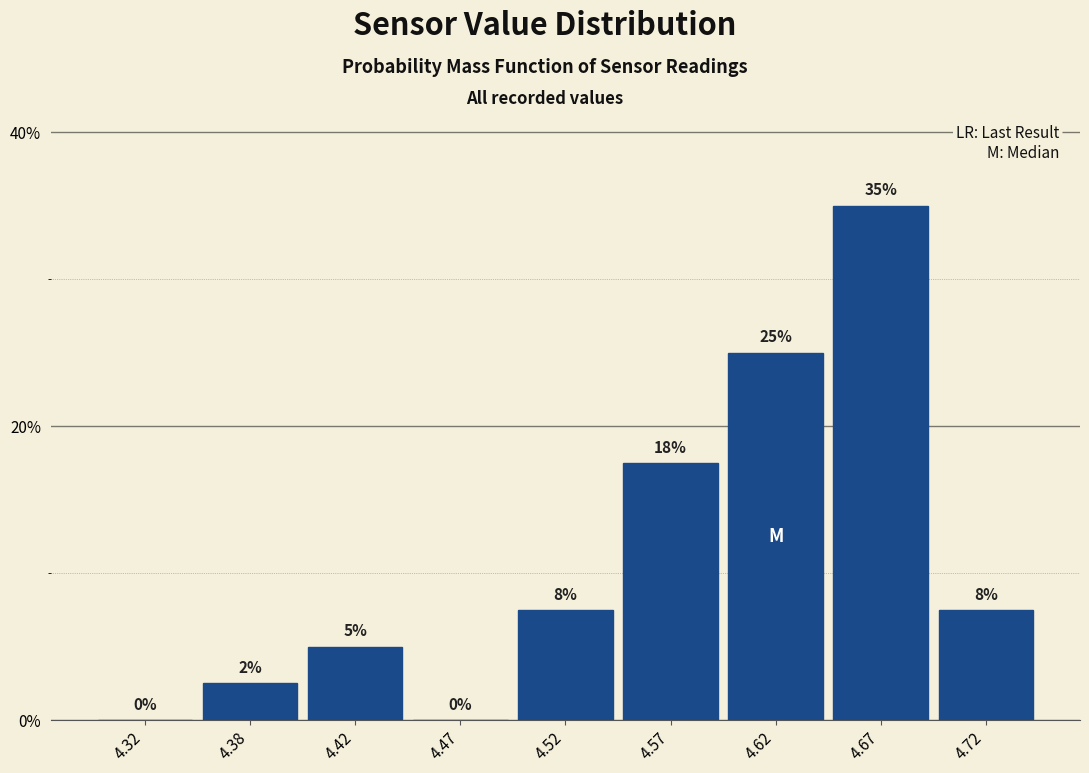

Is it true that the value at 4.52 is 13.5?

False